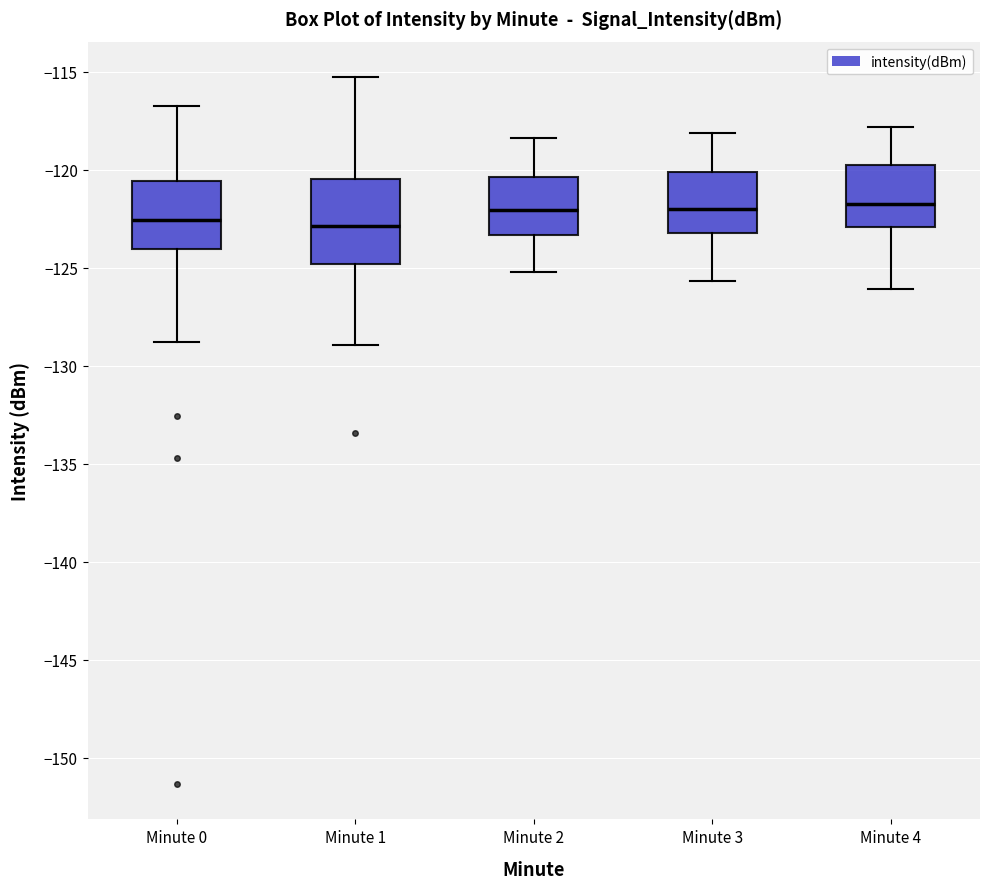

Where does the upper whisker of the box for Minute 3 end on the y-axis? The values are not printed on the chart, so give them approximately, as read against the axis.

-118.0